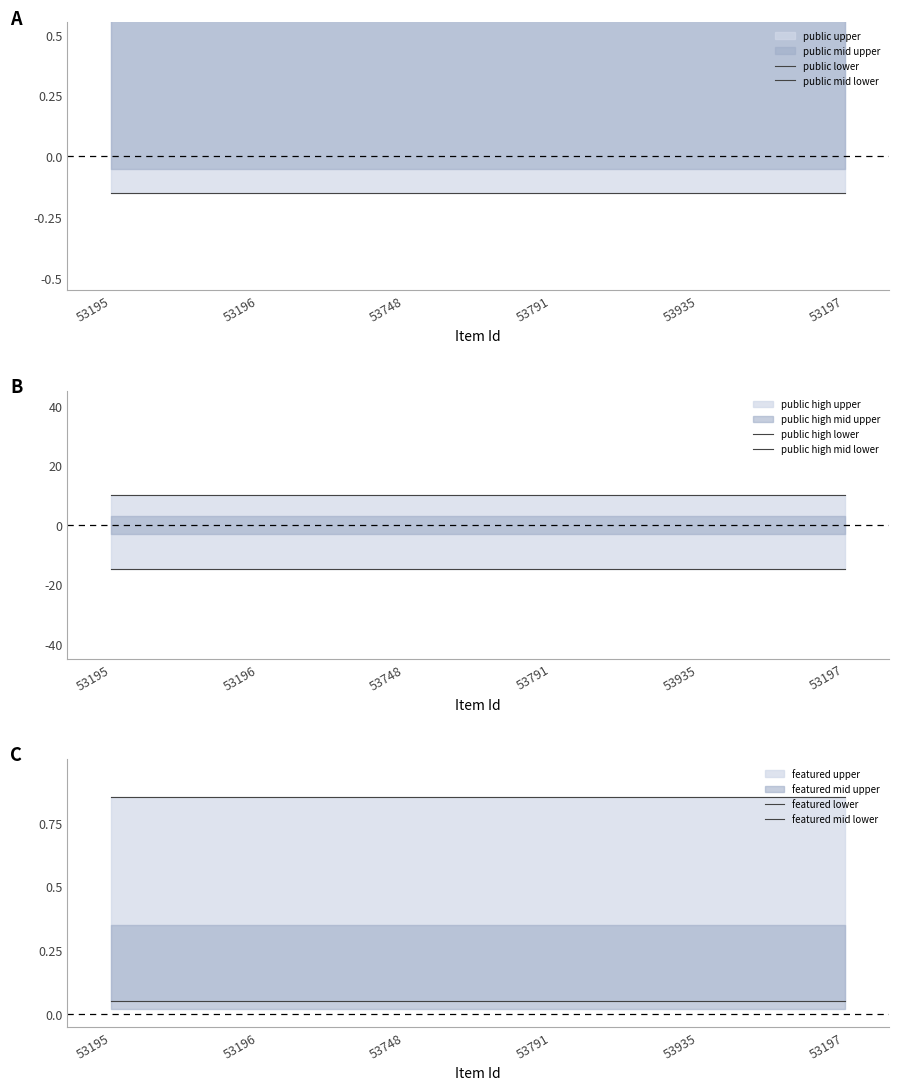

True or false: public lower and featured mid lower cross at least once.

False